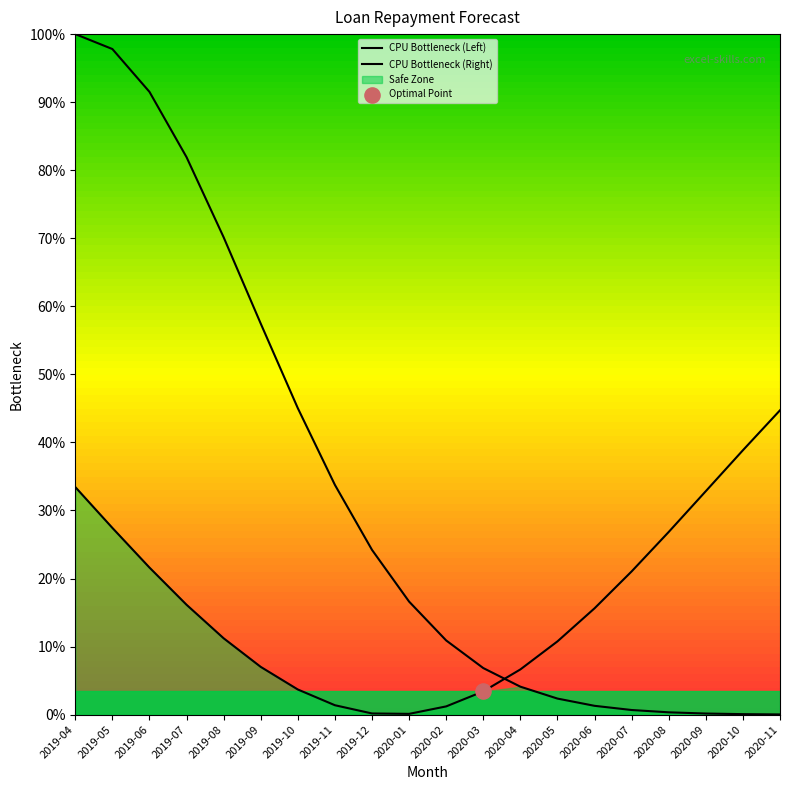

At which category is the sum across all series the highest?

2019-04